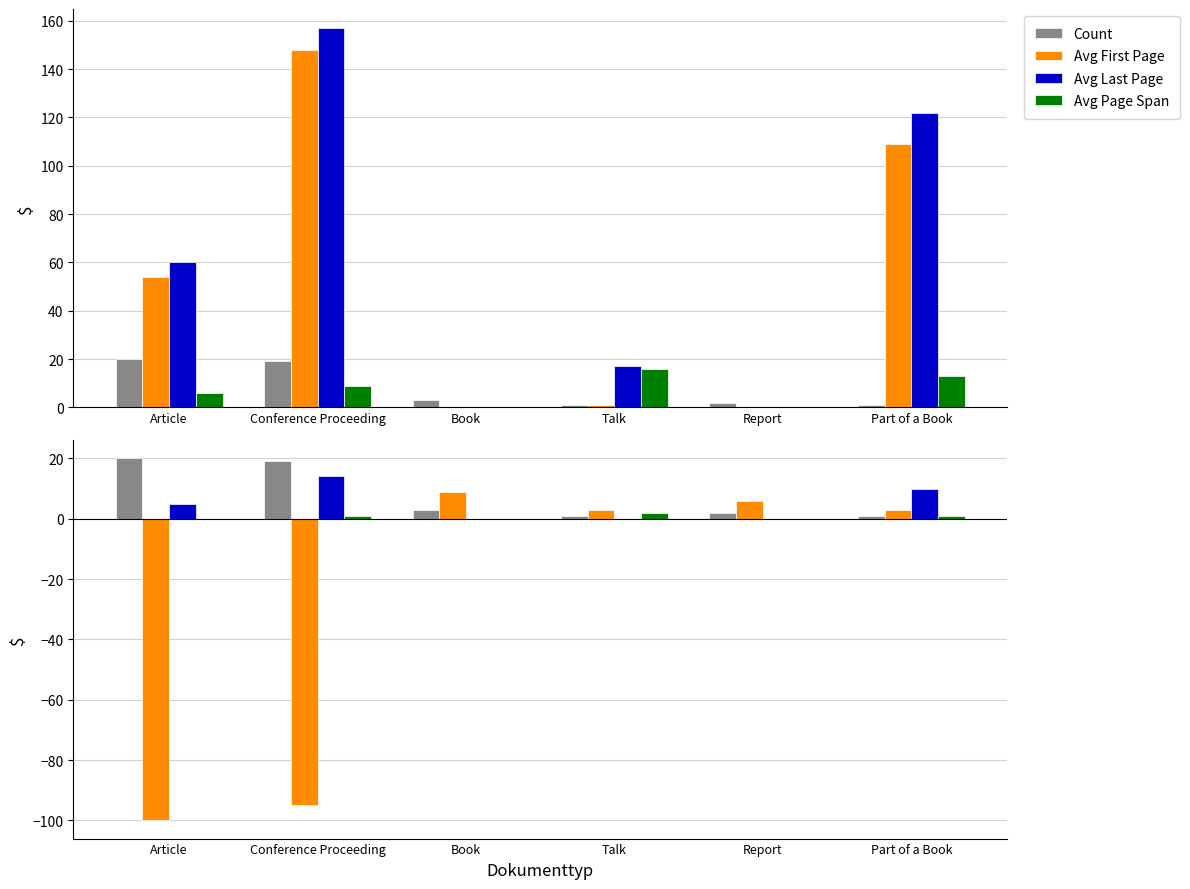

Reading left to right, transcribe all the data shown in this chart.

Count: Article=20	Conference Proceeding=19	Book=3	Talk=1	Report=2	Part of a Book=1
Avg First Page: Article=-100	Conference Proceeding=-95	Book=9	Talk=3	Report=6	Part of a Book=3
Avg Last Page: Article=5	Conference Proceeding=14	Book=0	Talk=0	Report=0	Part of a Book=10
Avg Page Span: Article=0	Conference Proceeding=1	Book=0	Talk=2	Report=0	Part of a Book=1